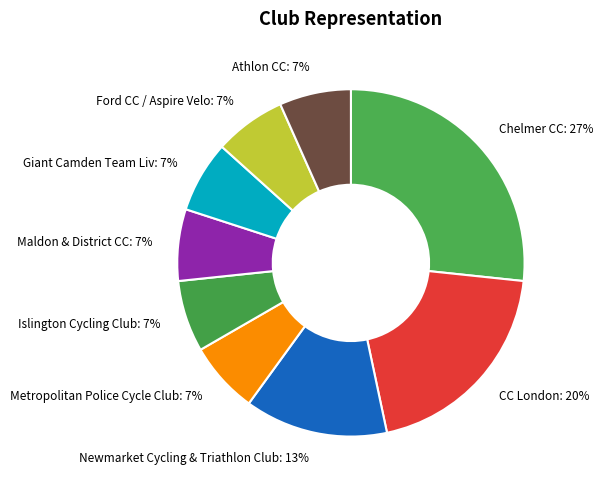

What percentage is the Ford CC / Aspire Velo slice, to the nearest percent?

7%